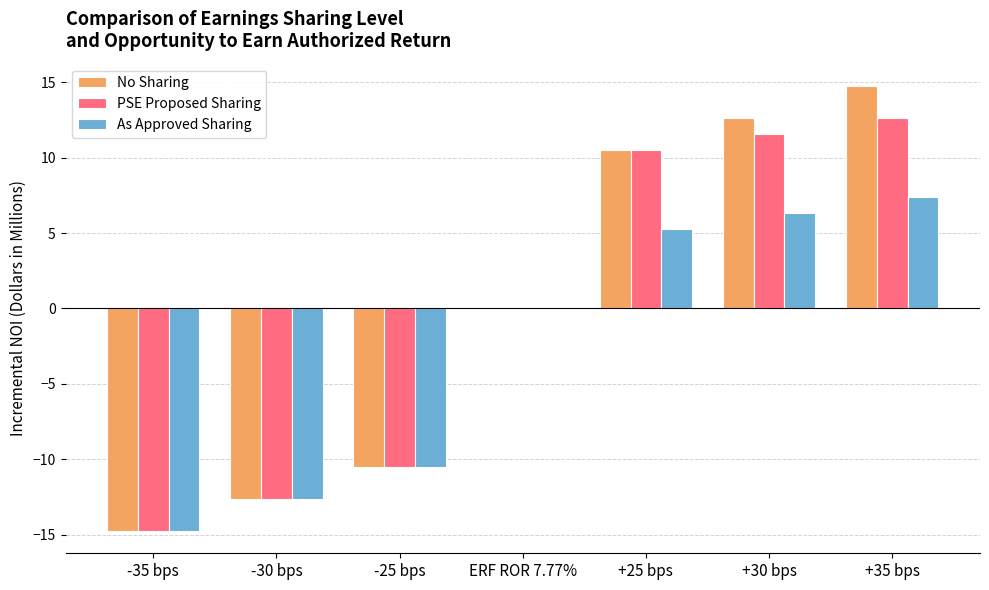

What are all the series names shown in the legend?

No Sharing, PSE Proposed Sharing, As Approved Sharing